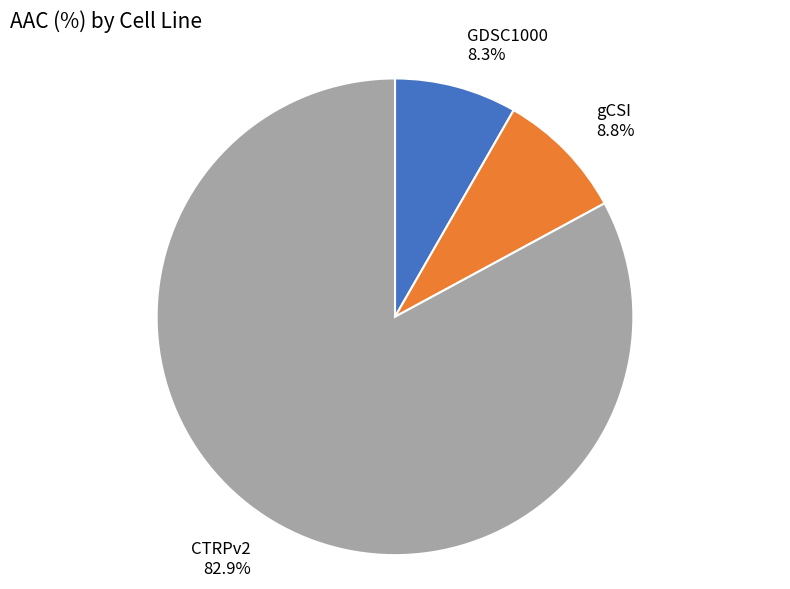

What is the largest slice in the pie chart?

CTRPv2